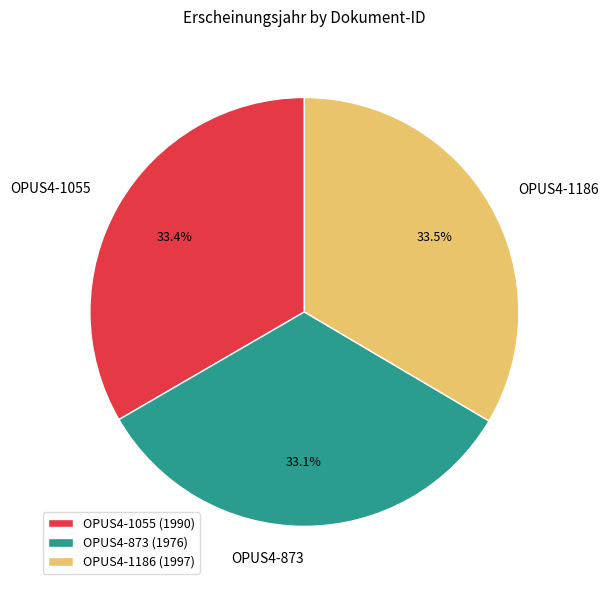

The OPUS4-873 slice represents 33% of the pie. True or false?

True